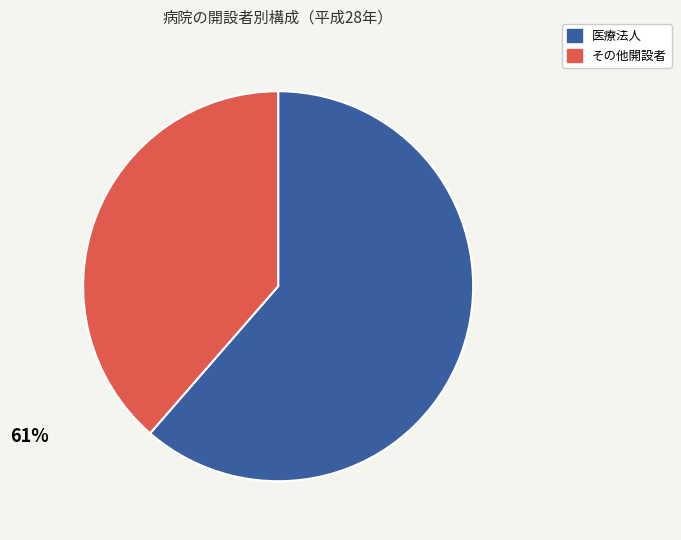

Does any single category account for the majority?

Yes